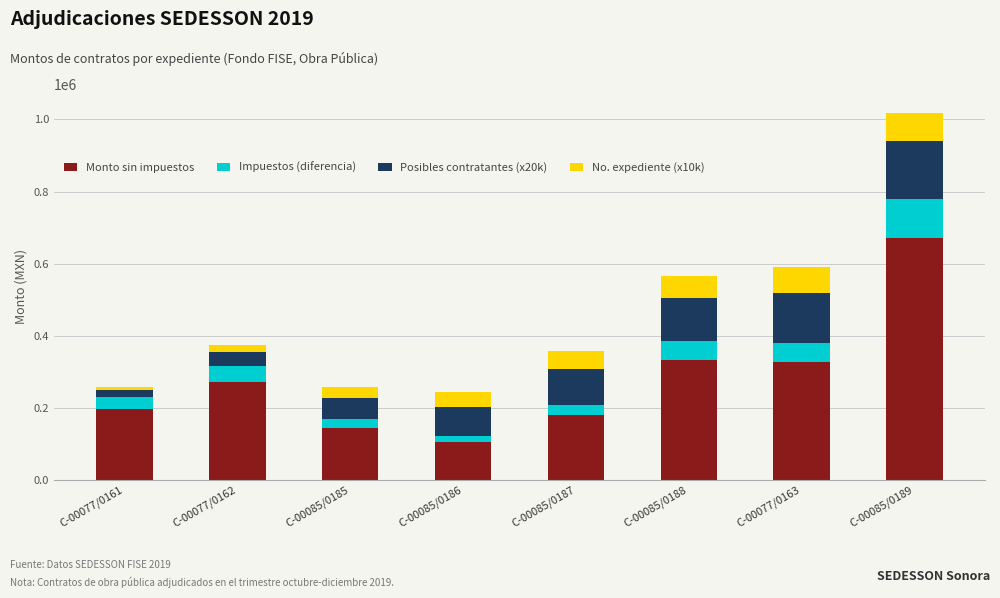

What is the difference between the maximum and minimum values in the Monto sin impuestos series?

566049